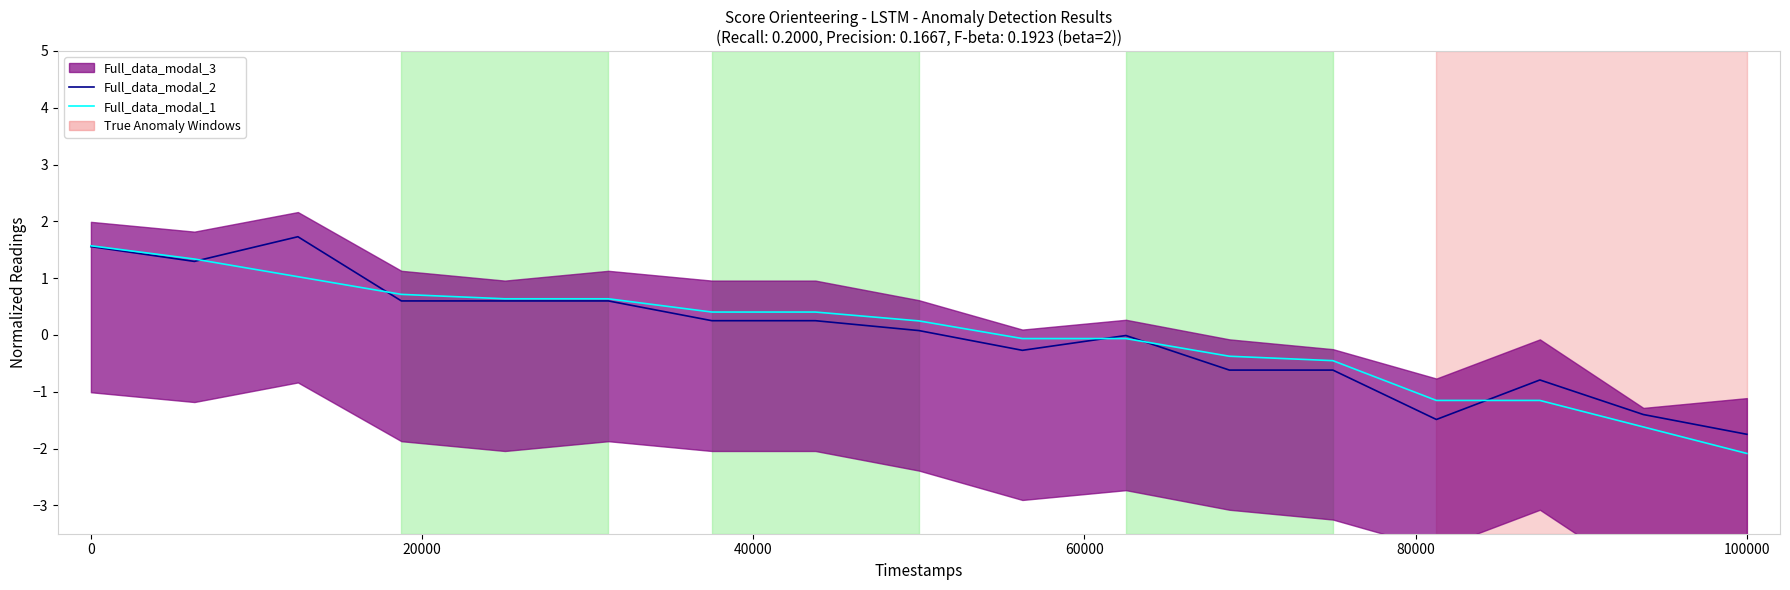

After their last crossing, which series has the higher values: Full_data_modal_2 or Full_data_modal_1?

Full_data_modal_2